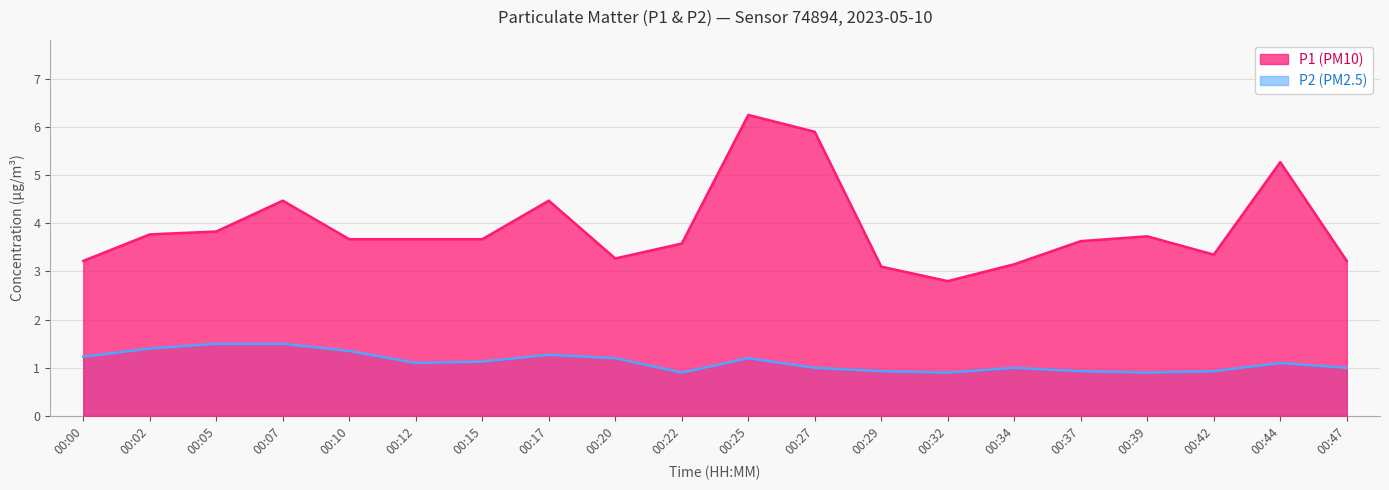

Does the chart display data point markers on the line(s)?

No